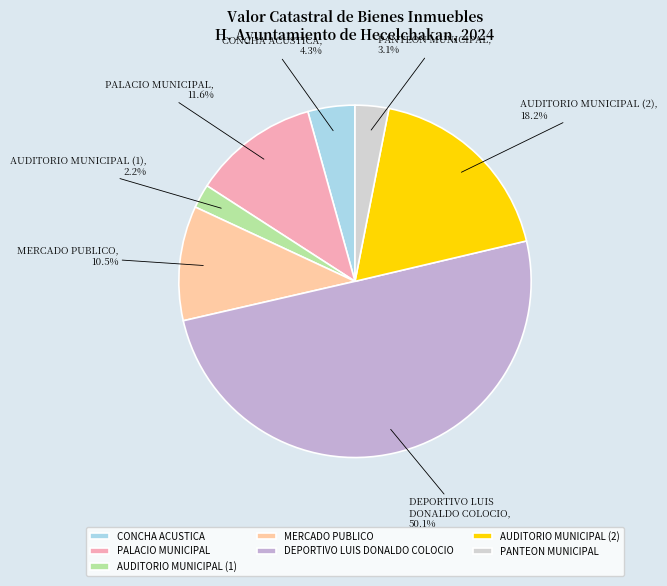

How many slices are in this pie chart?

7